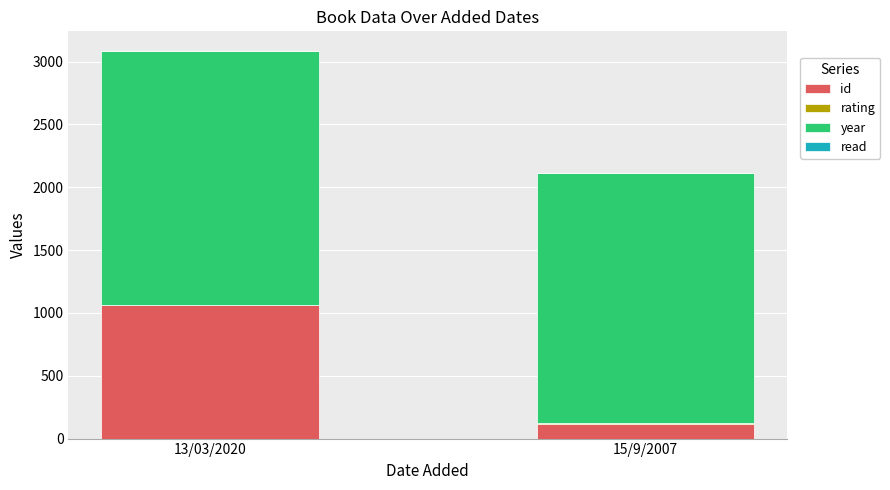

True or false: id has a value of 1061 at 13/03/2020.

True